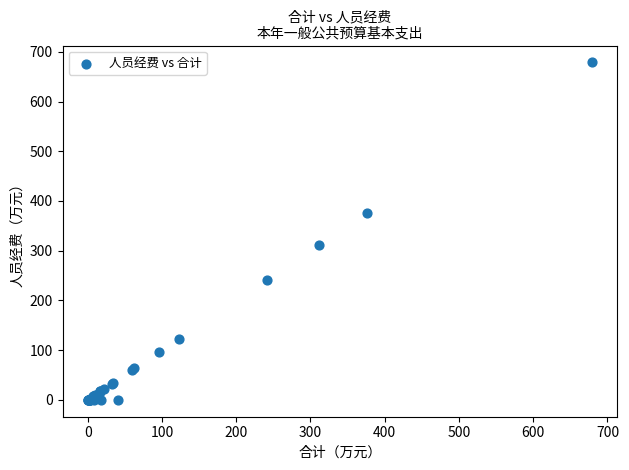

What Y value in the scatter plot is closest to 339?

311.9